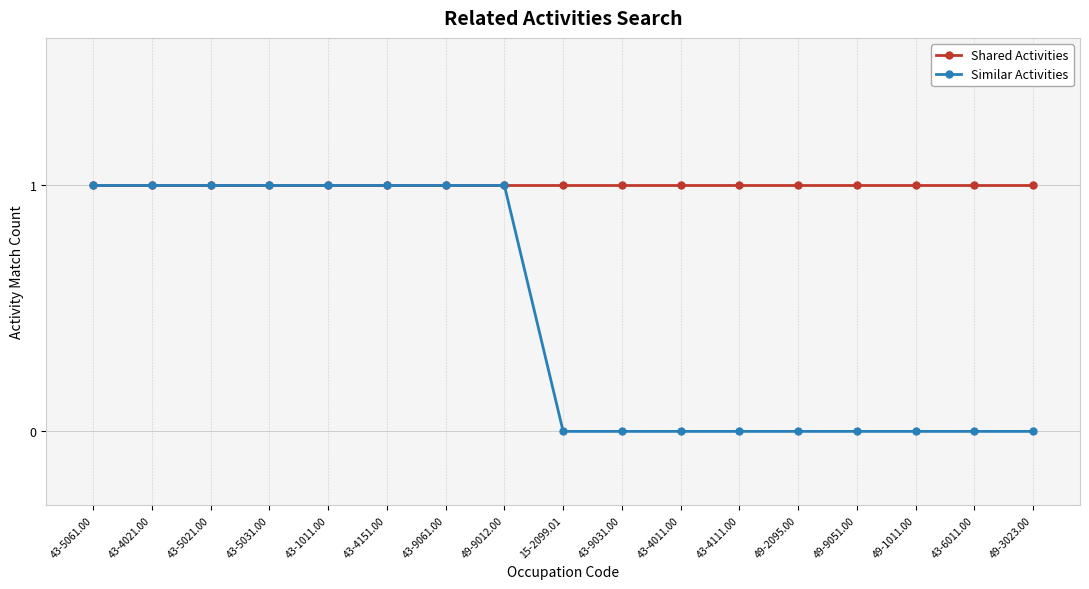

What is the highest value of the Similar Activities series?

1